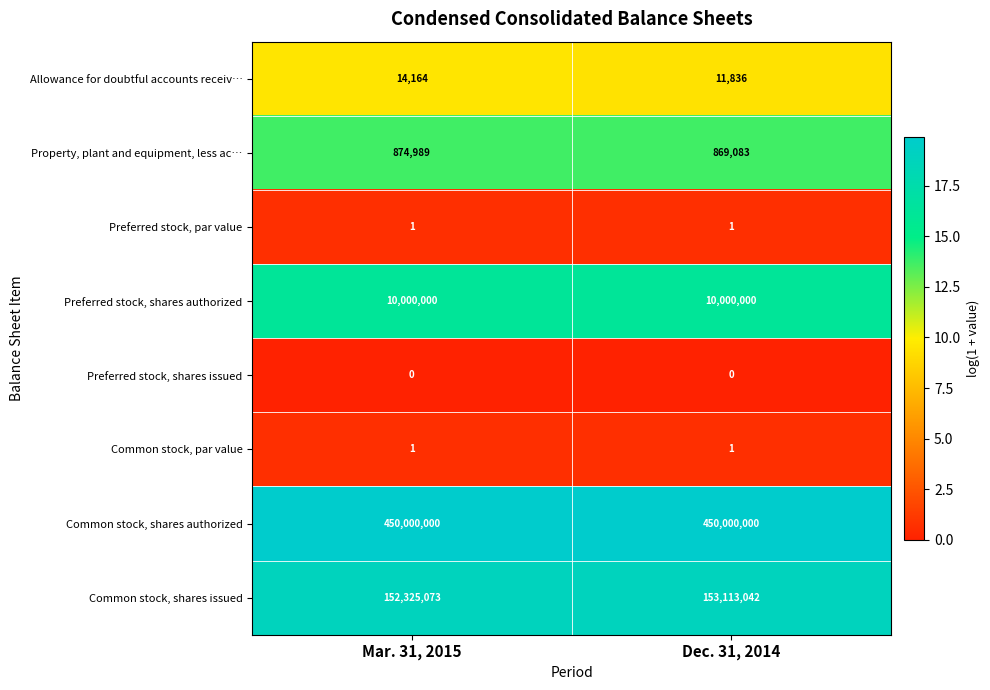

At which label is Common stock, shares issued closest to 152719057?

Mar. 31, 2015